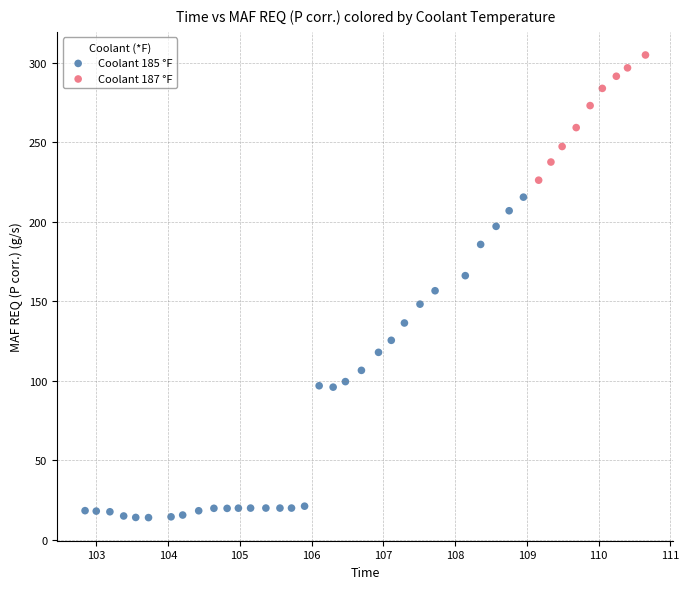

What are all the series names shown in the legend?

Coolant 185 °F, Coolant 187 °F